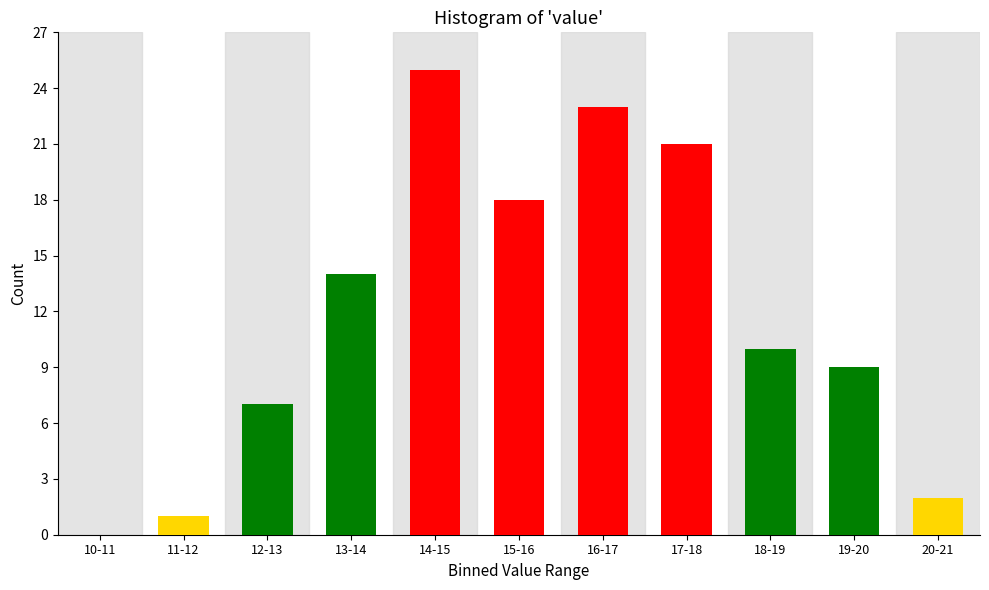

Reading left to right, transcribe all the data shown in this chart.

10-11=0	11-12=1	12-13=7	13-14=14	14-15=25	15-16=18	16-17=23	17-18=21	18-19=10	19-20=9	20-21=2